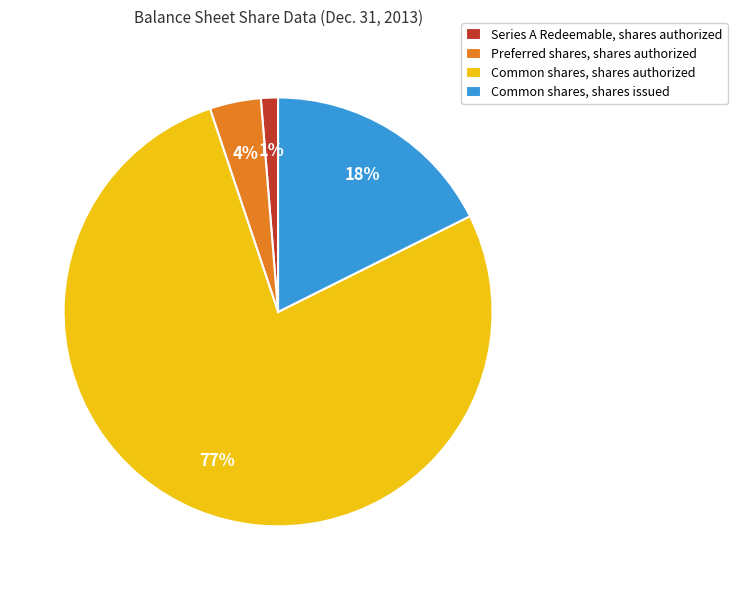

Is the sum of Series A Redeemable, shares authorized and Common shares, shares authorized greater than half?

Yes